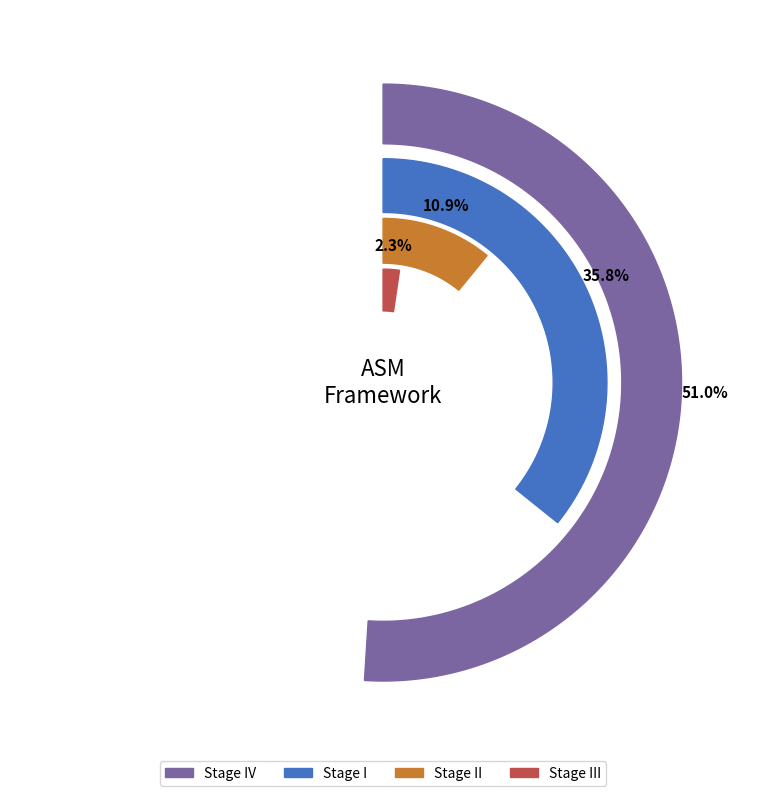

To the nearest percent, what is the difference between the Stage II and Stage IV slice percentages?

40%